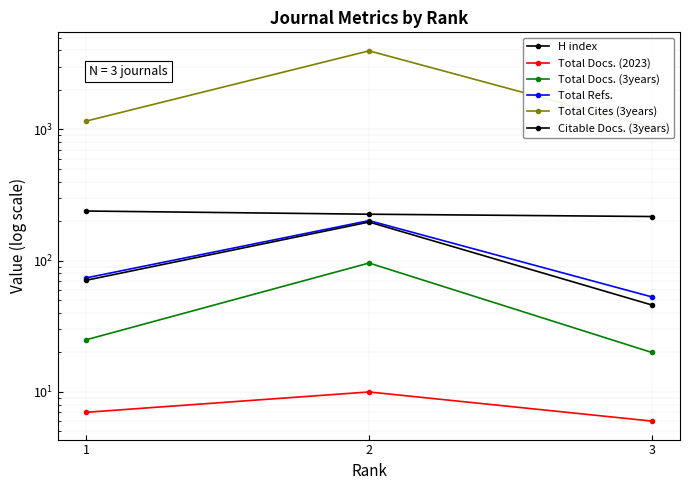

What is the value of the Total Cites (3years) point at the 3rd from the left?

1041